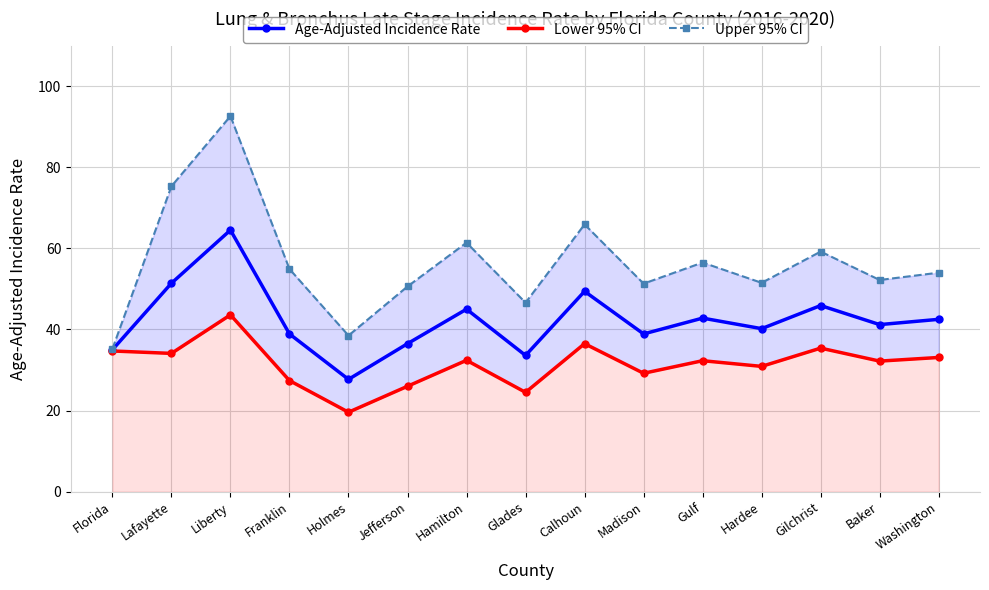

What is the sum of the Lower 95% CI values at Lafayette and Liberty?

77.7